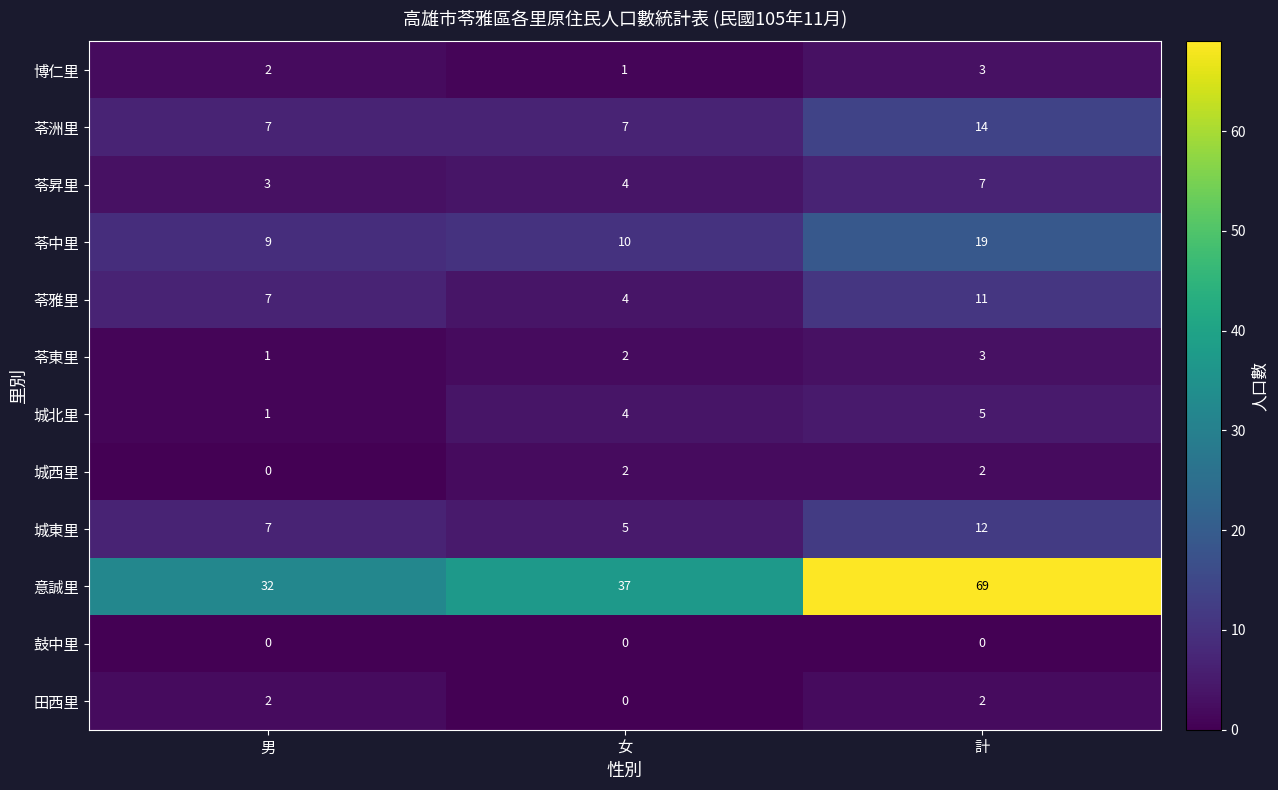

What is the difference between the highest and lowest values at 計?

69